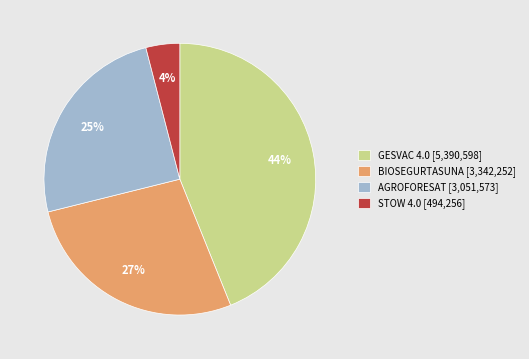

The GESVAC 4.0 slice represents 57% of the pie. True or false?

False